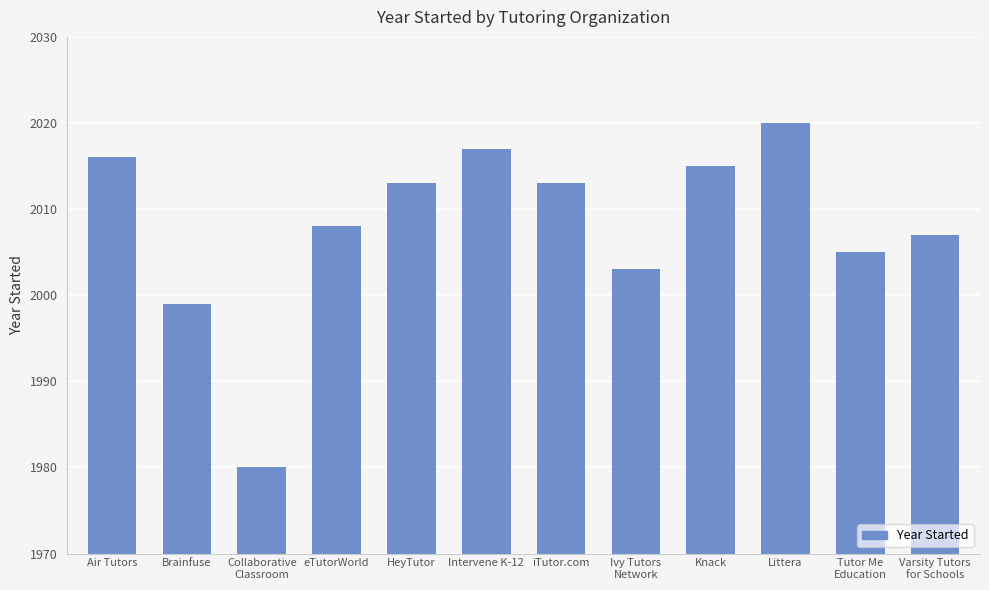

What is the ratio of the value at Knack to the value at HeyTutor?

1.0